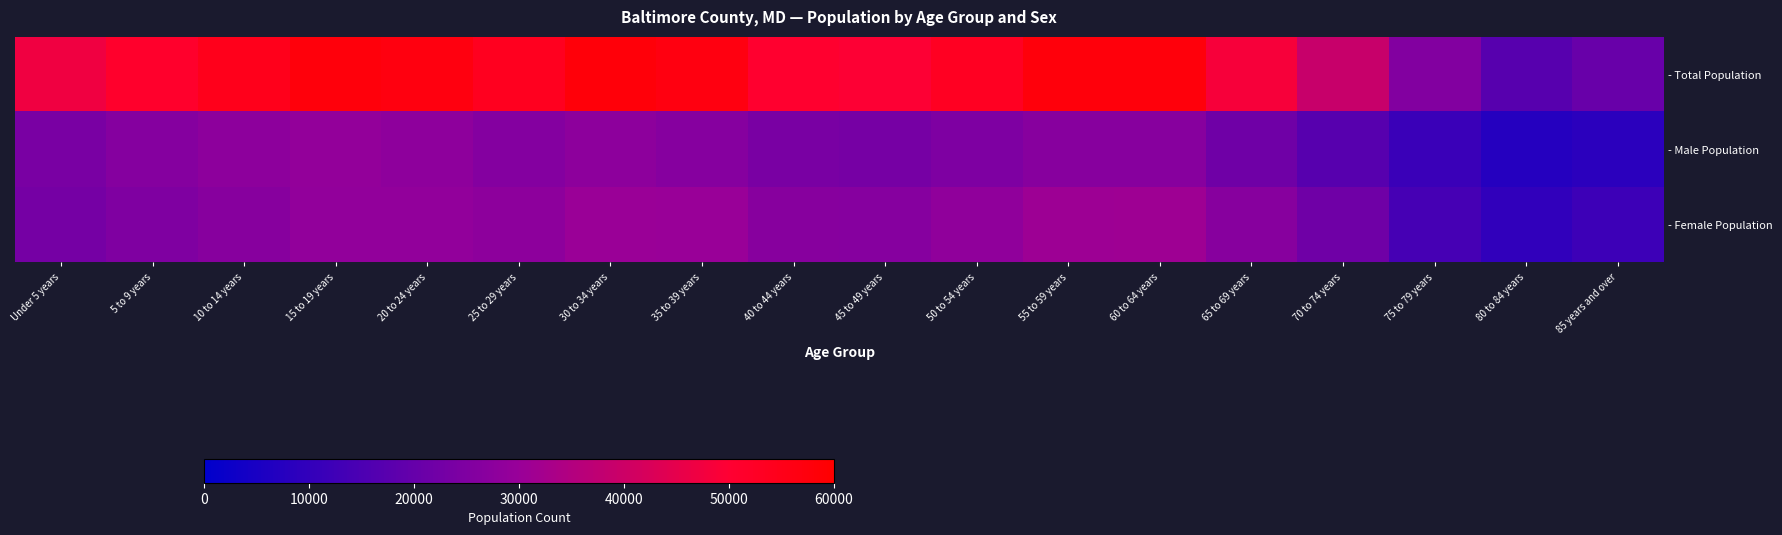

Which series has the largest total across all categories?

- Total Population